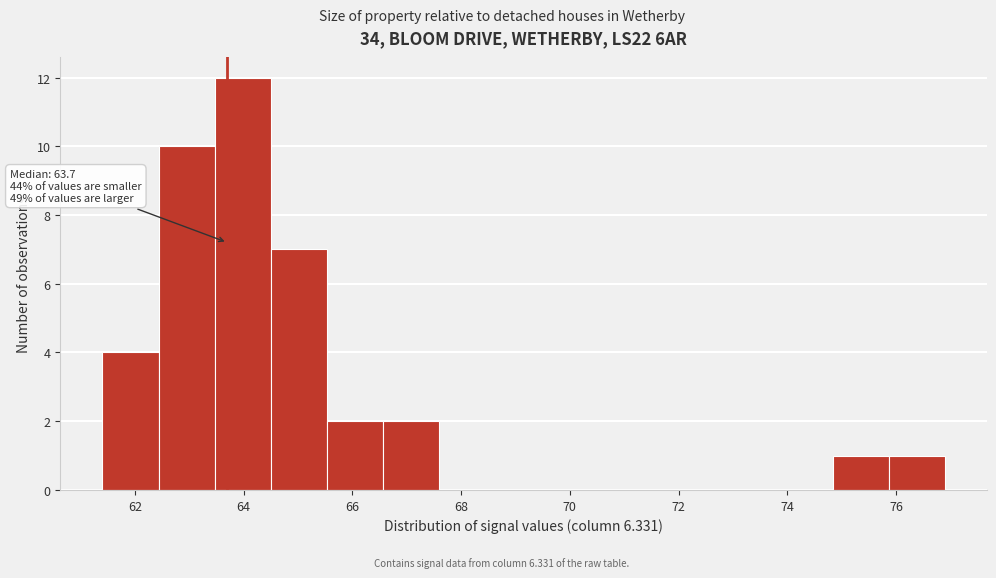

Over which range of the x-axis is the bar tallest?

63.4 to 64.6